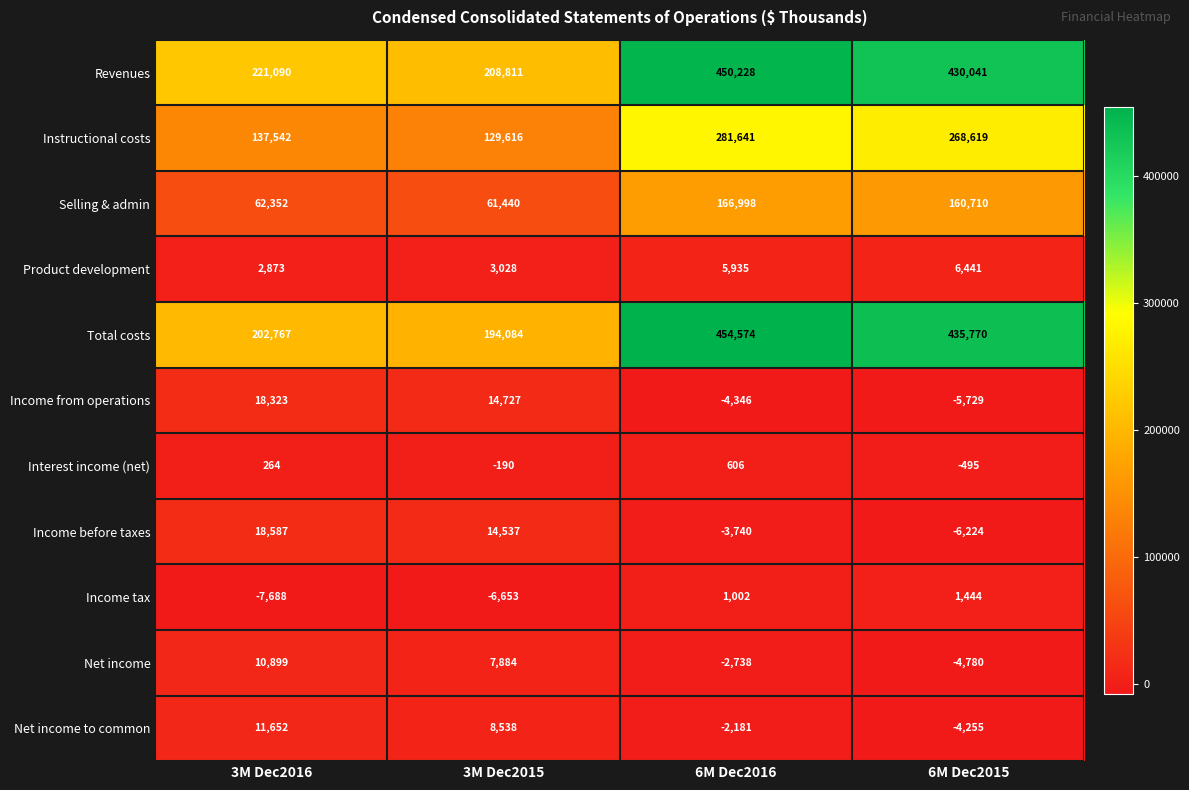

Which series has the widest spread of values?

Total costs